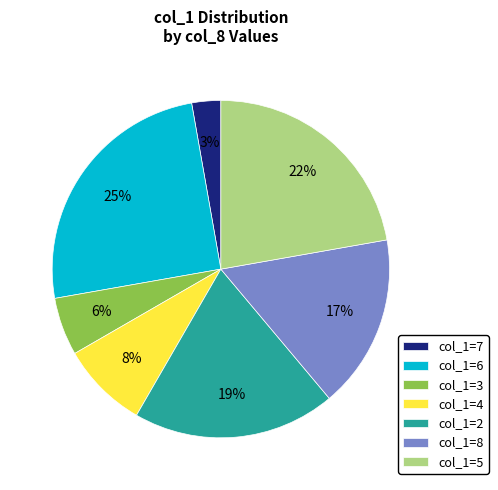

Do col_1=3 and col_1=8 together represent more than half of the pie?

No